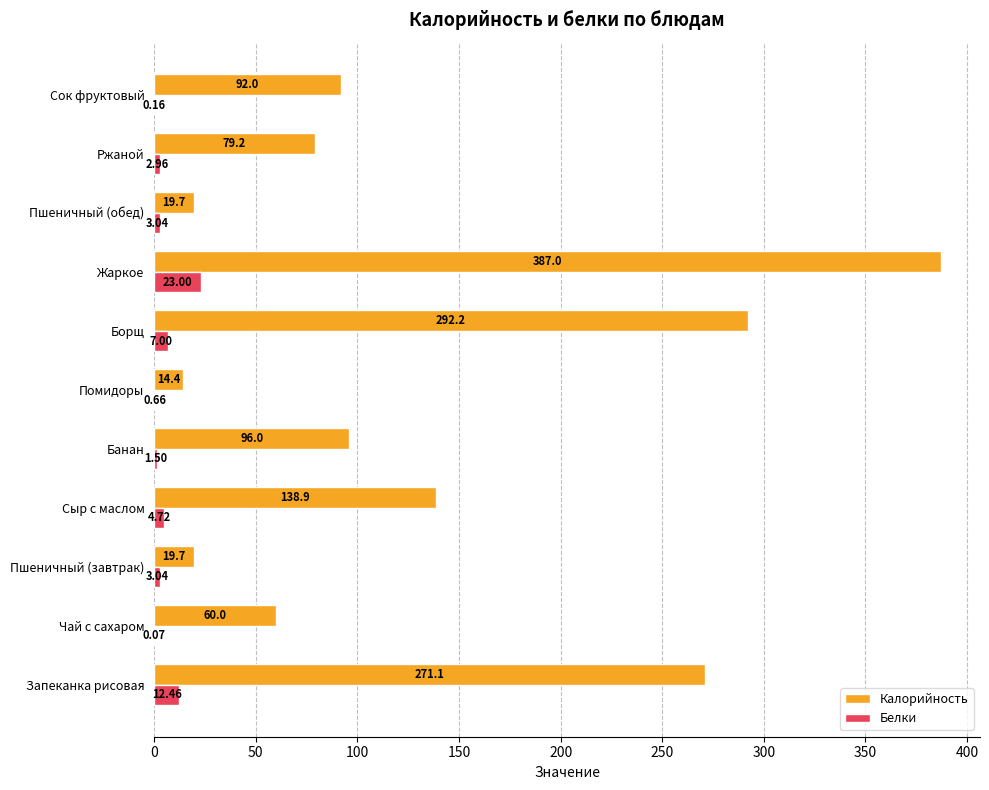

How many data points does each series have?

11